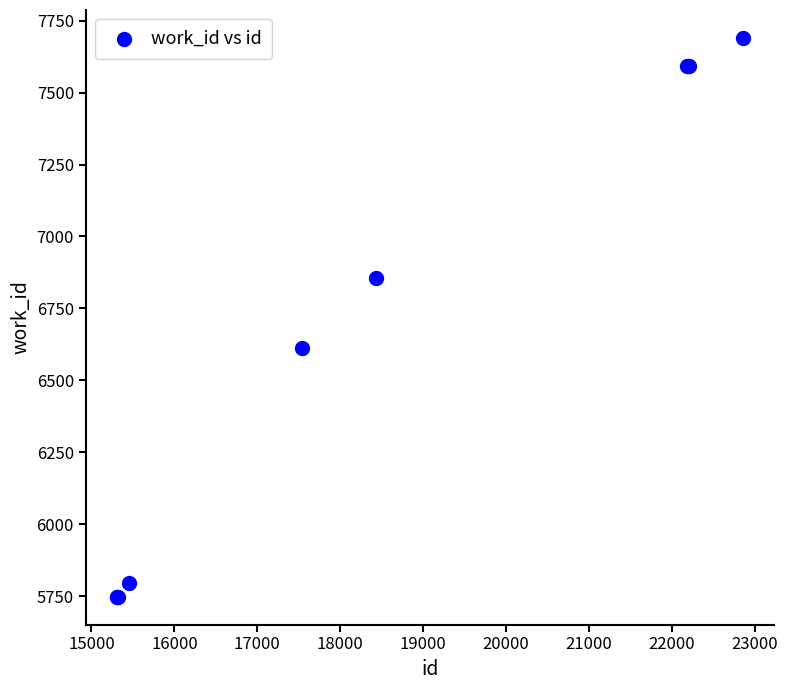

What Y value in the scatter plot is closest to 6719?

6611